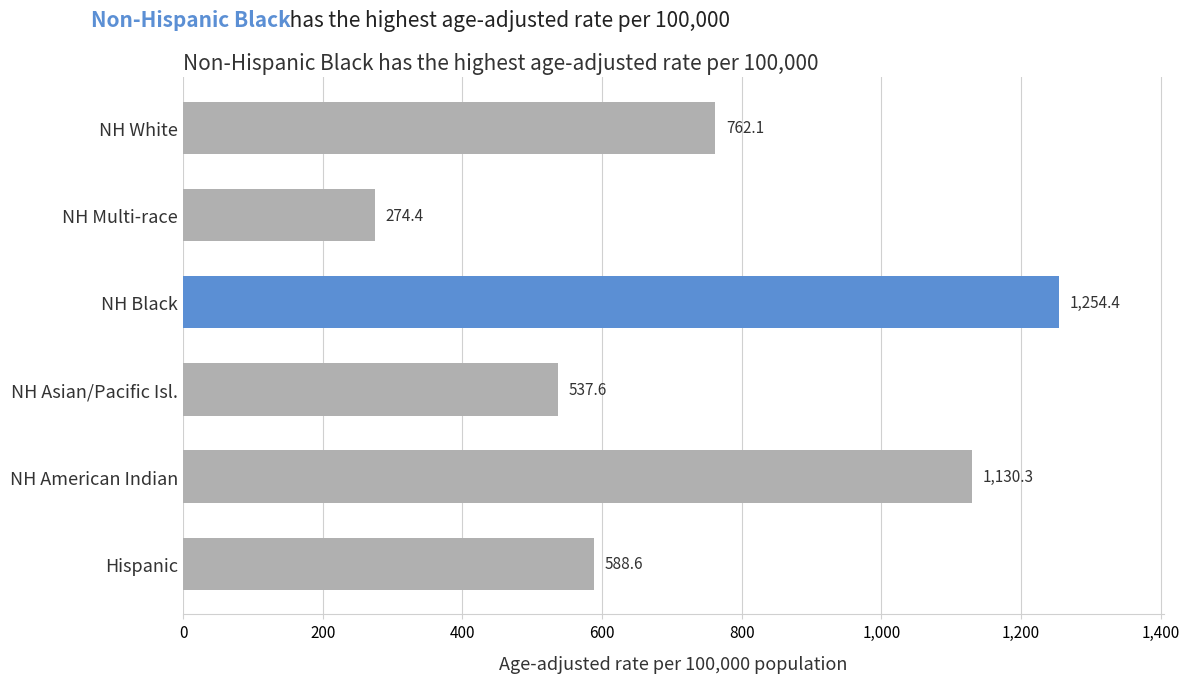

List the labels in order of value, largest first.

NH Black, NH American Indian, NH White, Hispanic, NH Asian/Pacific Isl., NH Multi-race